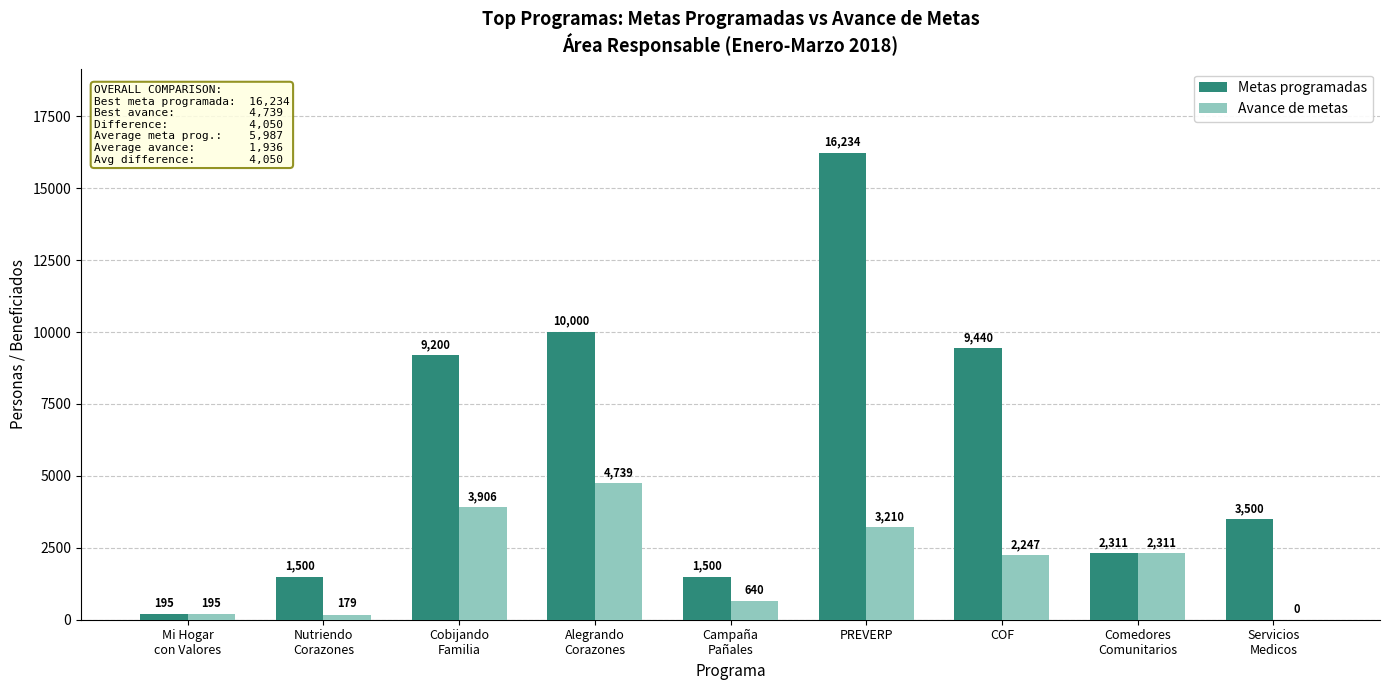

Is the value of Metas programadas at Alegrando
Corazones greater than the value of Avance de metas at Servicios
Medicos?

Yes